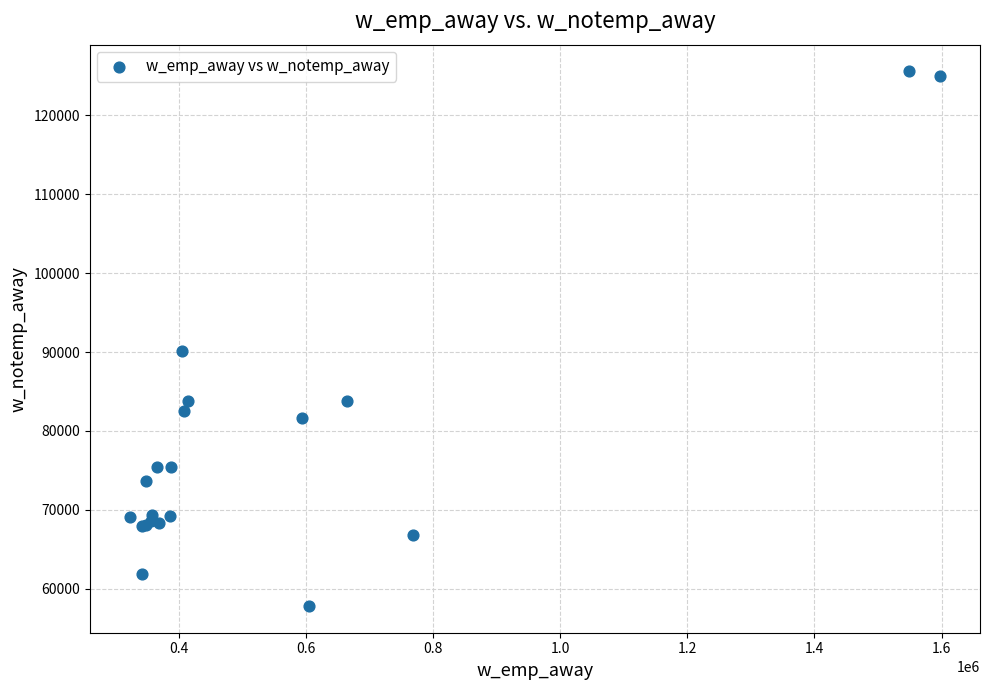

What Y value in the scatter plot is closest to 91693?

90118.3